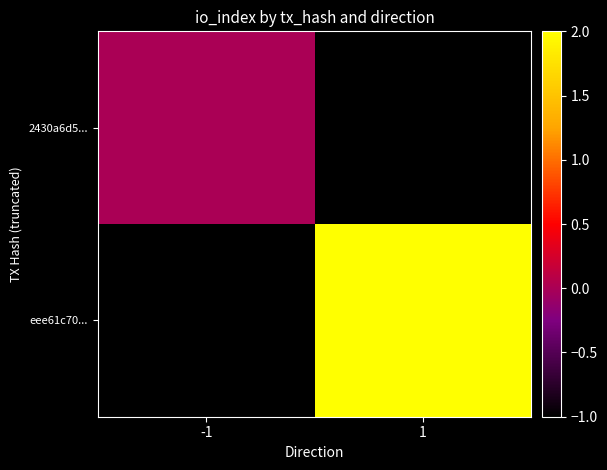

Reading left to right, list all the values displayed in this chart.

2430a6d5...: -1=0	1=-1
eee61c70...: -1=-1	1=2